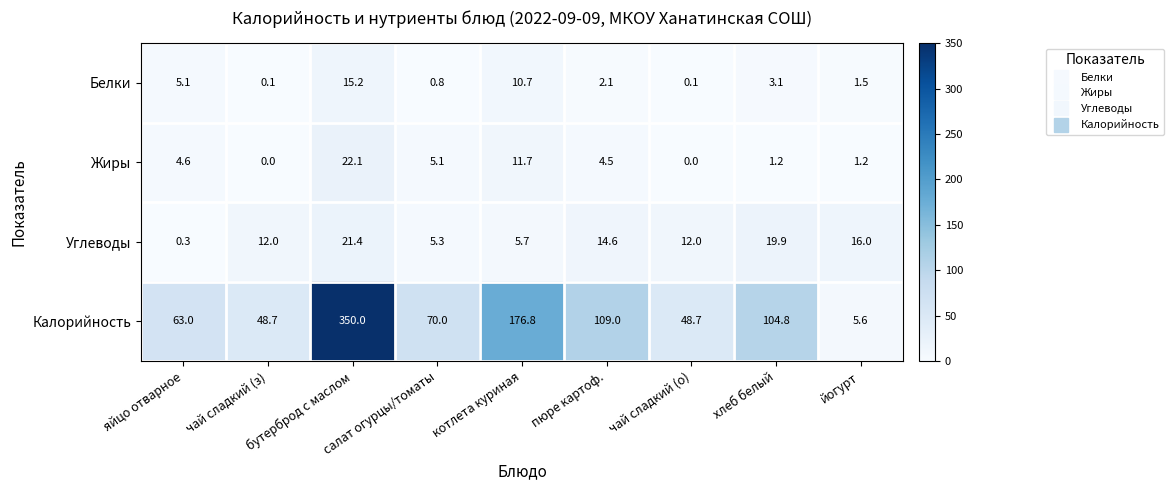

True or false: Углеводы has a value of 16.0 at йогурт.

True